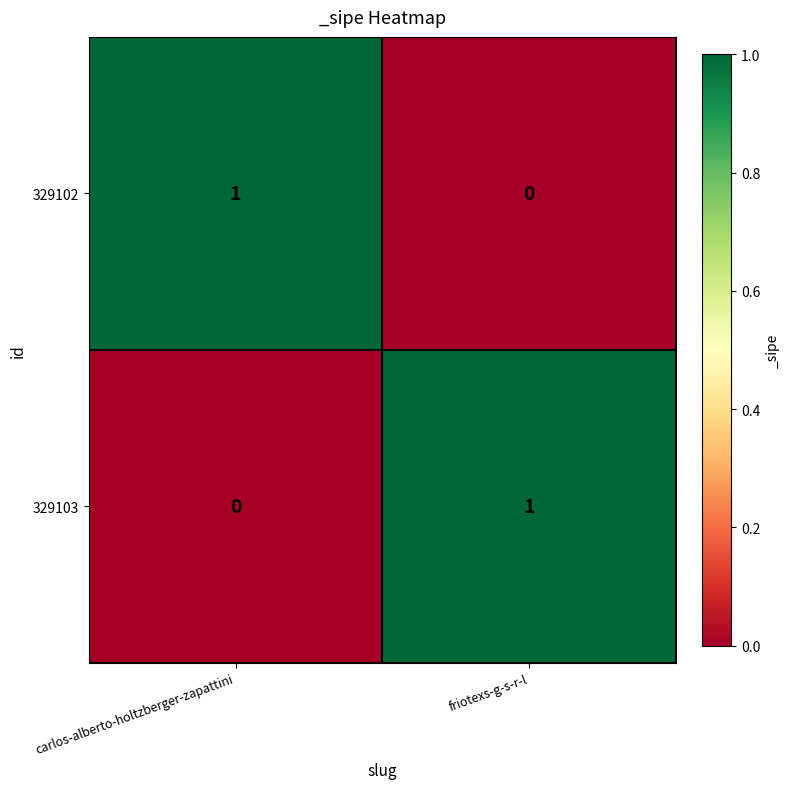

True or false: 329102 has a value of 0 at friotexs-g-s-r-l.

True